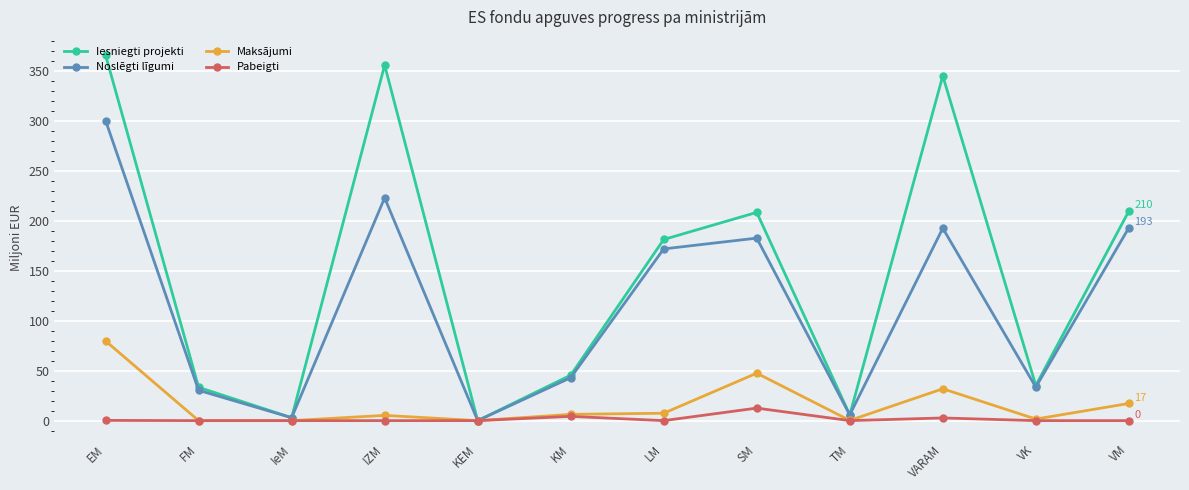

At which label is Pabeigti closest to 6?

KM